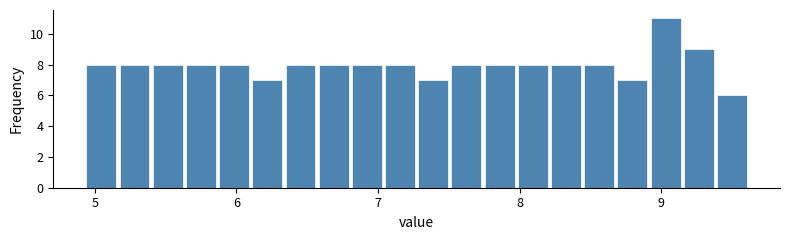

Around what value on the x-axis is the tallest bar? Give the approximate position of its centre, as read against the axis.

9.0